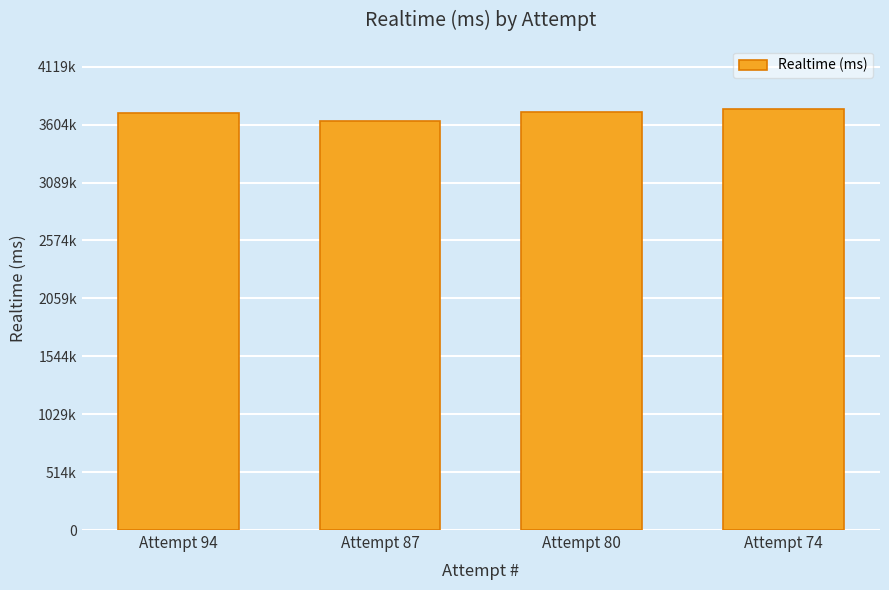

What is the sum of all values?

14807254